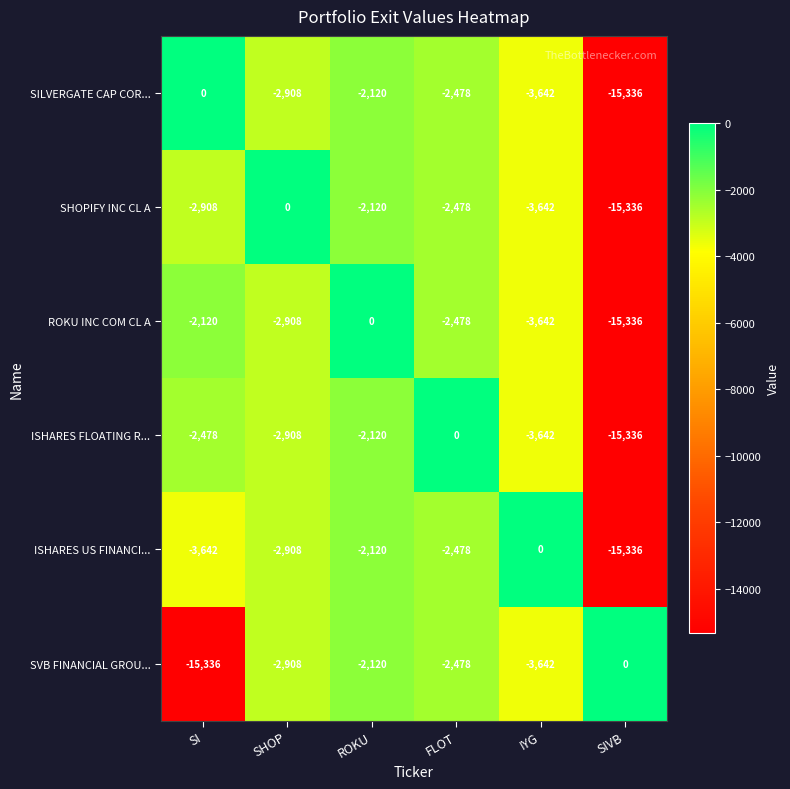

The SVB FINANCIAL GROU... series shows -3932 at FLOT. True or false?

False